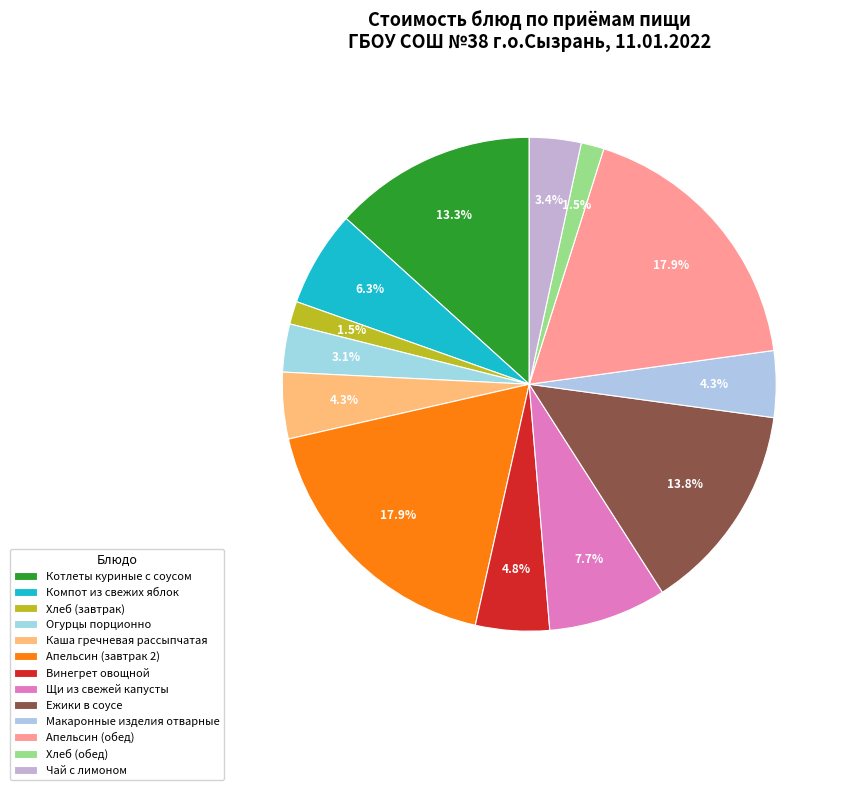

To the nearest percent, what is the difference between the Хлеб (завтрак) and Огурцы порционно slice percentages?

2%